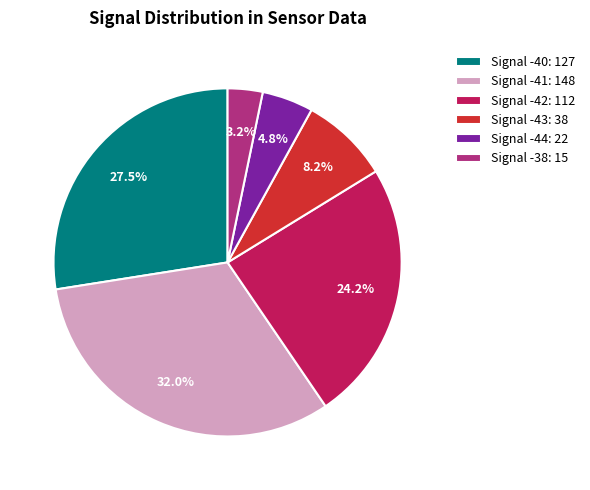

How much of the chart is everything except Signal -41: 148?

68.0%